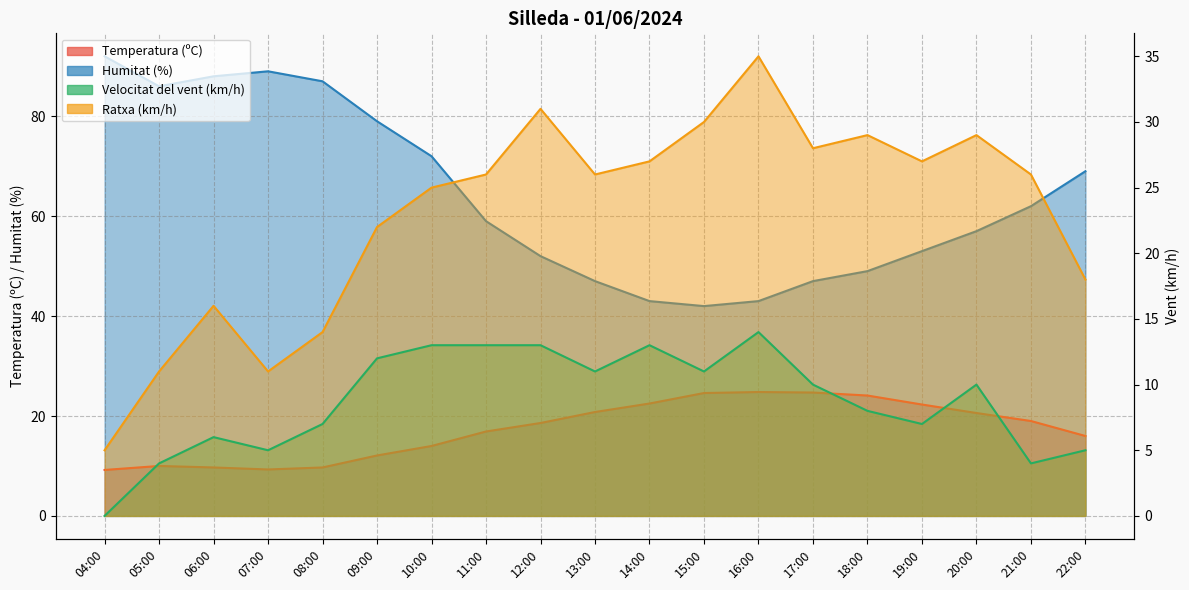

How many data points in Velocitat del vent (km/h) are less than 10?

9